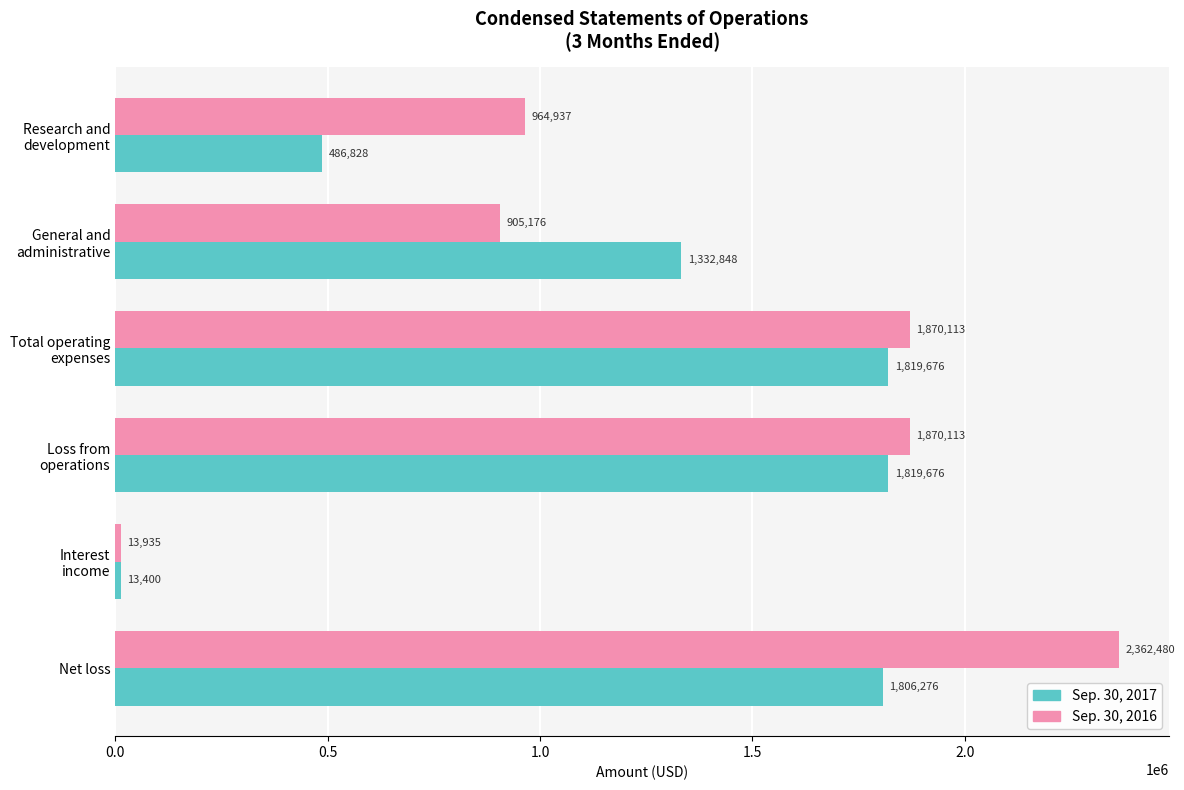

Rank the series by their average value, from highest to lowest.

Sep. 30, 2016, Sep. 30, 2017